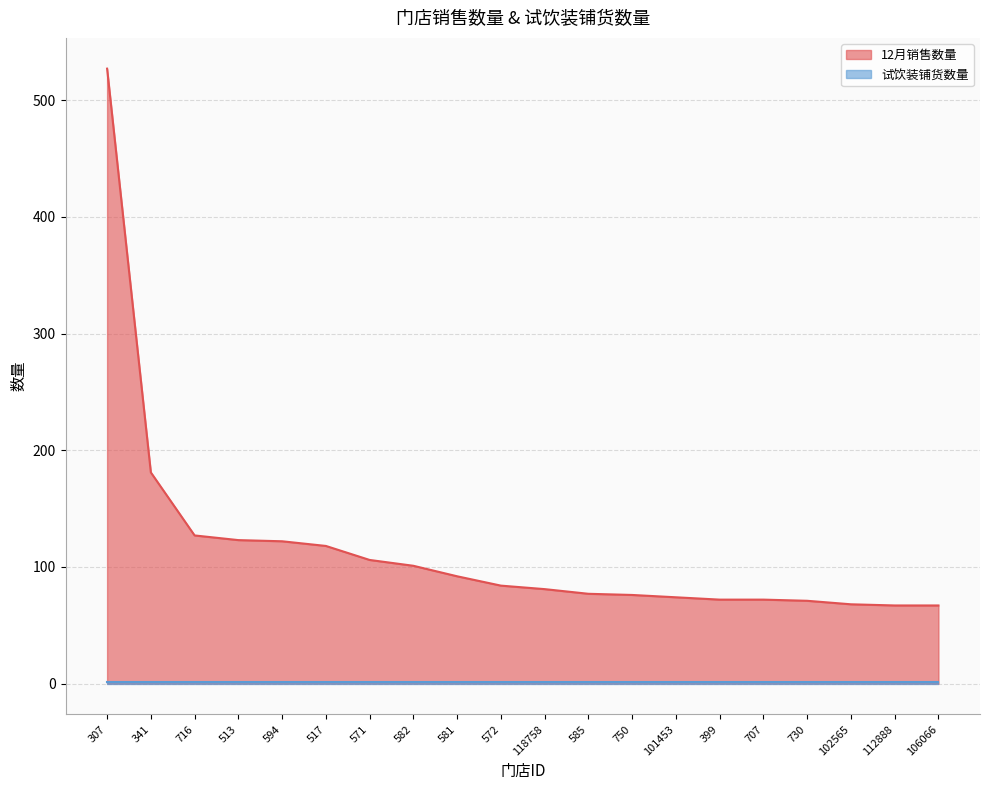

Which label corresponds to the smallest value in the chart?

112888